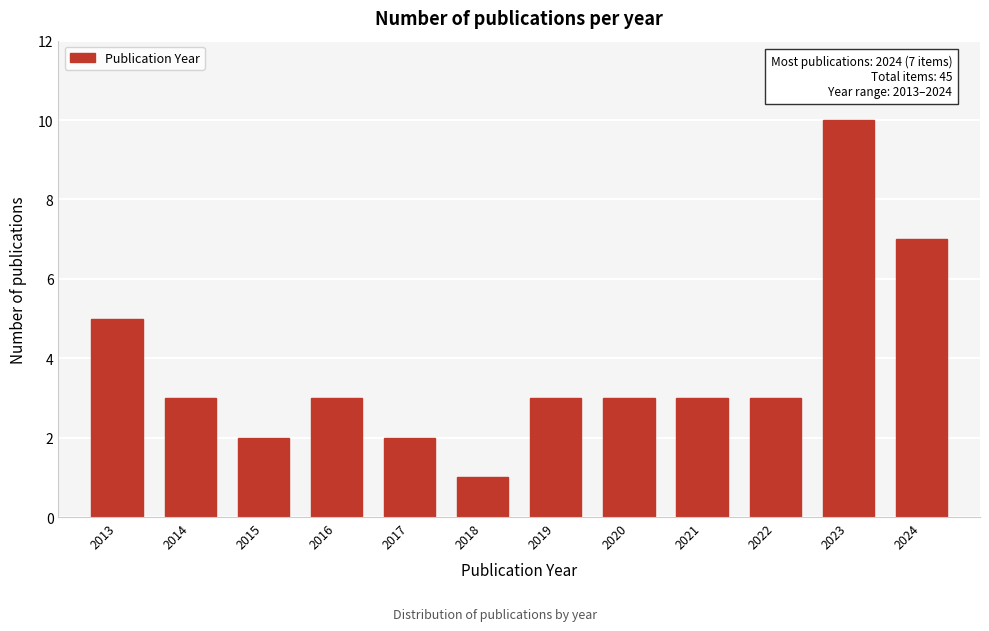

Reading right to left, what are all the values shown in this chart?

2024=7	2023=10	2022=3	2021=3	2020=3	2019=3	2018=1	2017=2	2016=3	2015=2	2014=3	2013=5